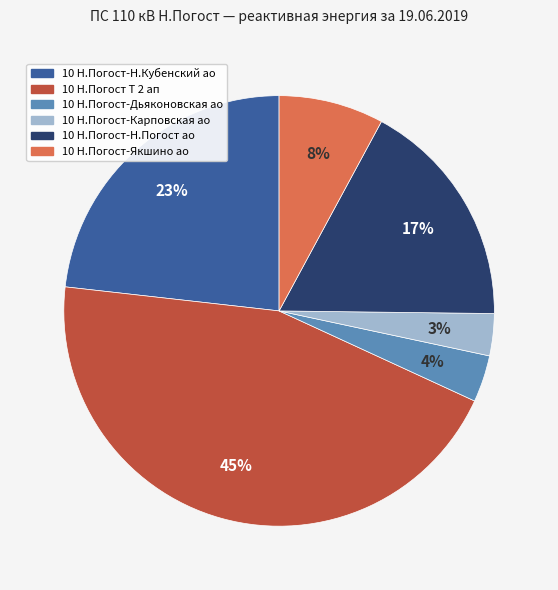

Approximately how many times larger is the value at 10 Н.Погост Т 2 ап compared to 10 Н.Погост-Н.Погост ао?

2.6